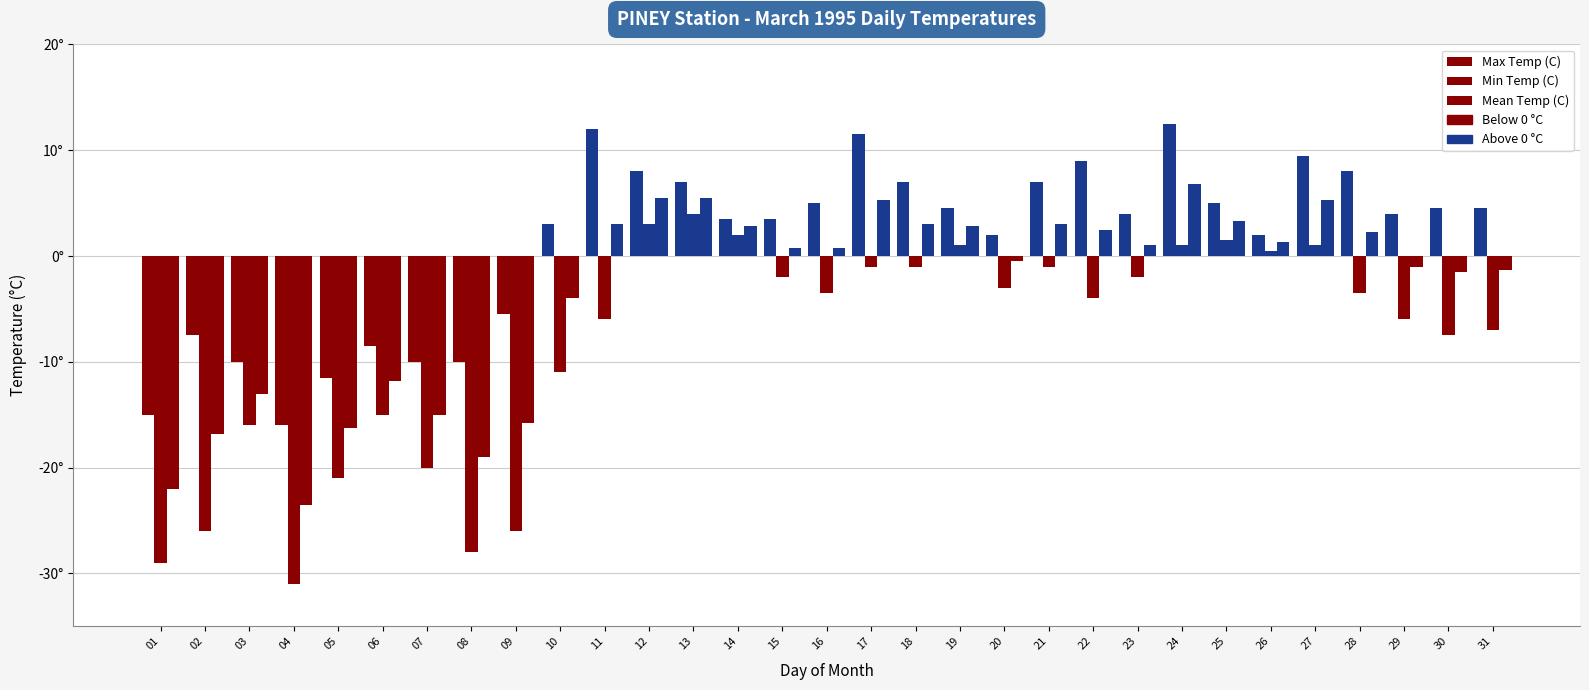

Which series has the largest total across all categories?

Max Temp (C)